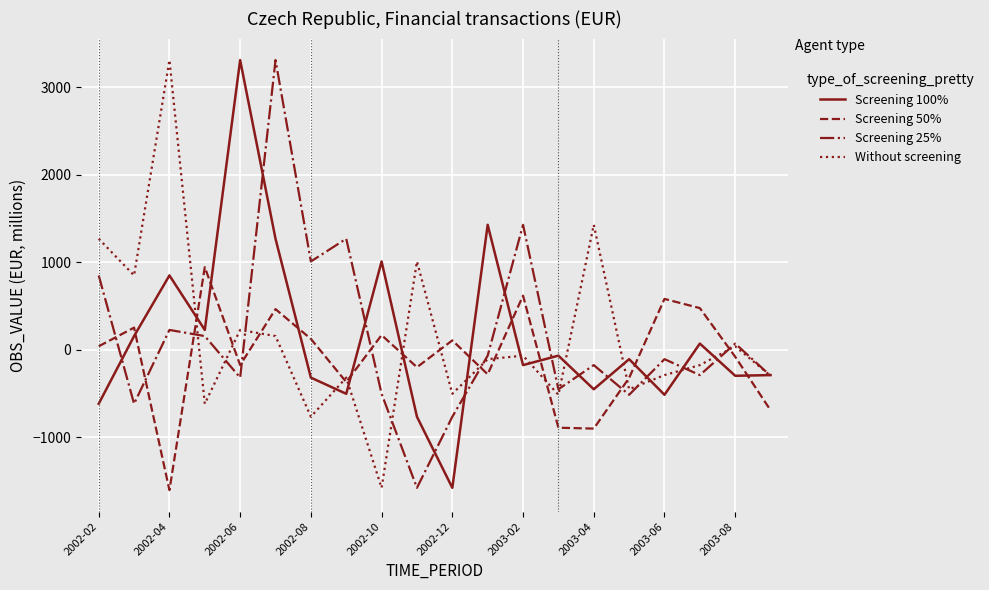

How many lines are shown in the chart?

4